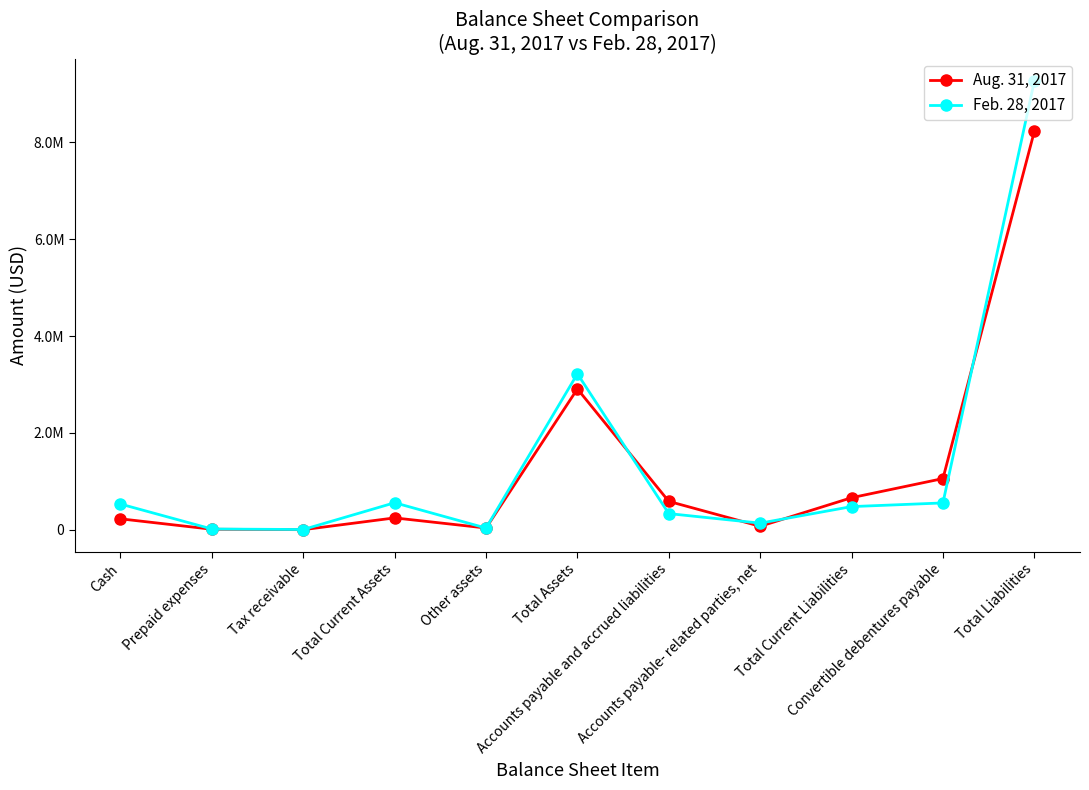

Which series ends up on top after the final intersection of Feb. 28, 2017 and Aug. 31, 2017?

Feb. 28, 2017